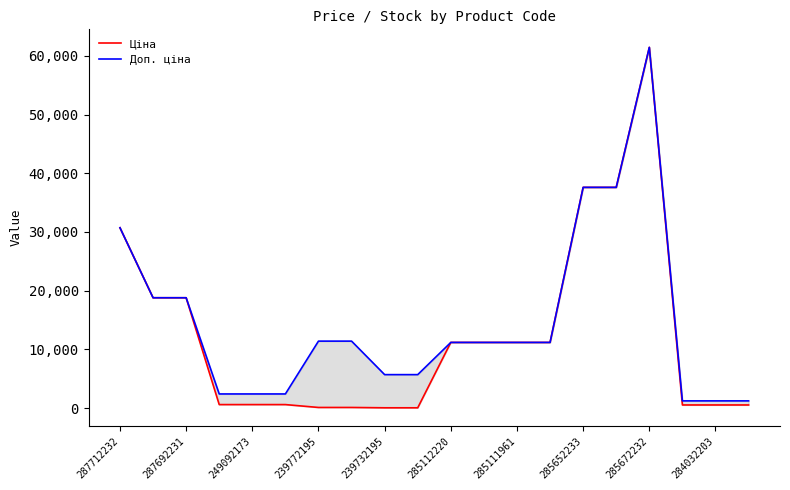

Reading right to left, transcribe all the data shown in this chart.

Ціна: 539.0	539.0	539.0	61434.3	37593.6	37593.6	11188.2	11188.2	11188.2	11188.2	57.0	57.0	114.1	114.1	603.7	603.7	603.7	18796.8	18796.8	30717.1
Доп. ціна: 1235.4	1235.4	1235.4	61434.3	37593.6	37593.6	11188.2	11188.2	11188.2	11188.2	5705.0	5705.0	11410.0	11410.0	2414.8	2414.8	2414.8	18796.8	18796.8	30717.1